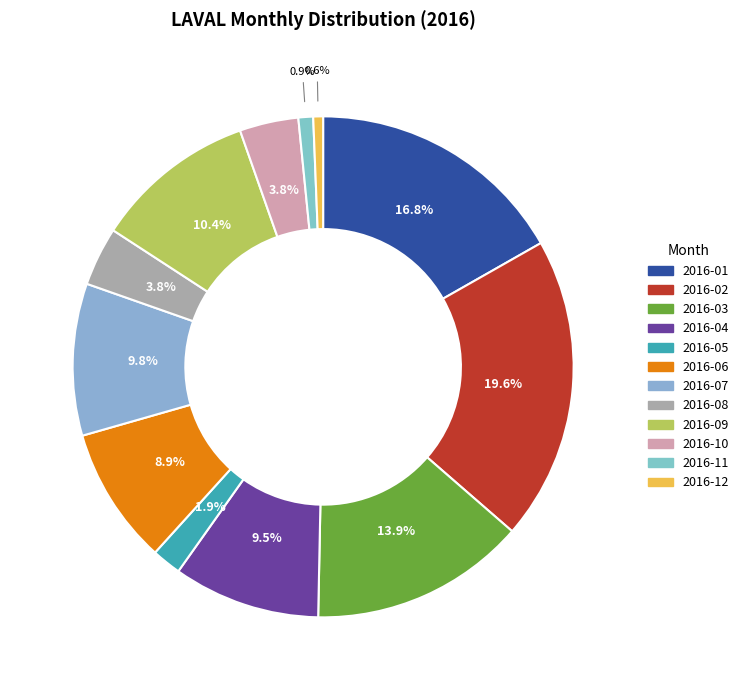

To the nearest percent, what is the difference between the largest and smallest slice percentages?

19%